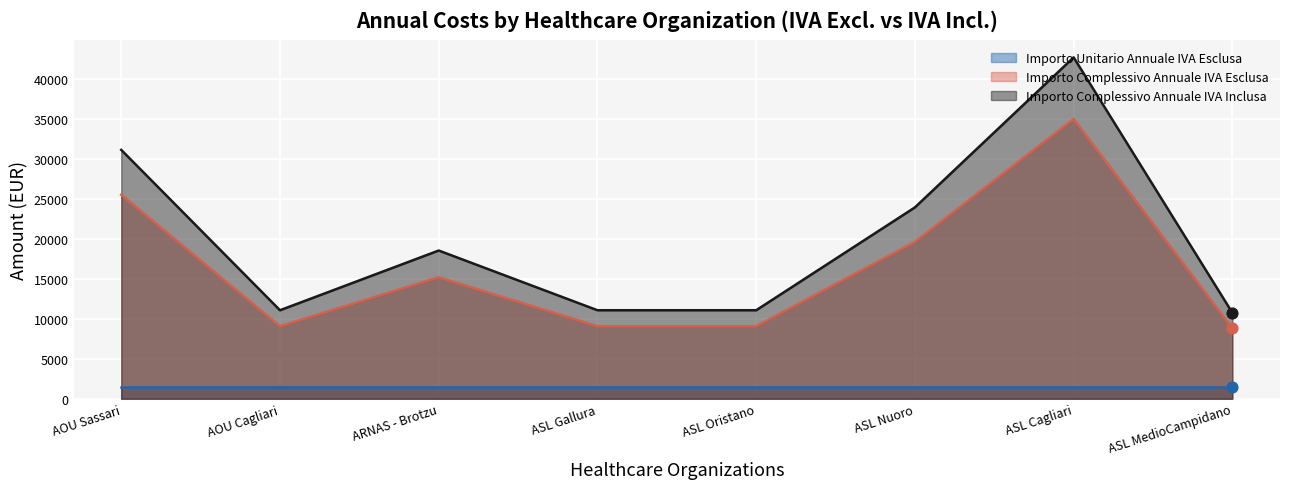

Which series has the largest total across all categories?

Importo Complessivo Annuale IVA Inclusa